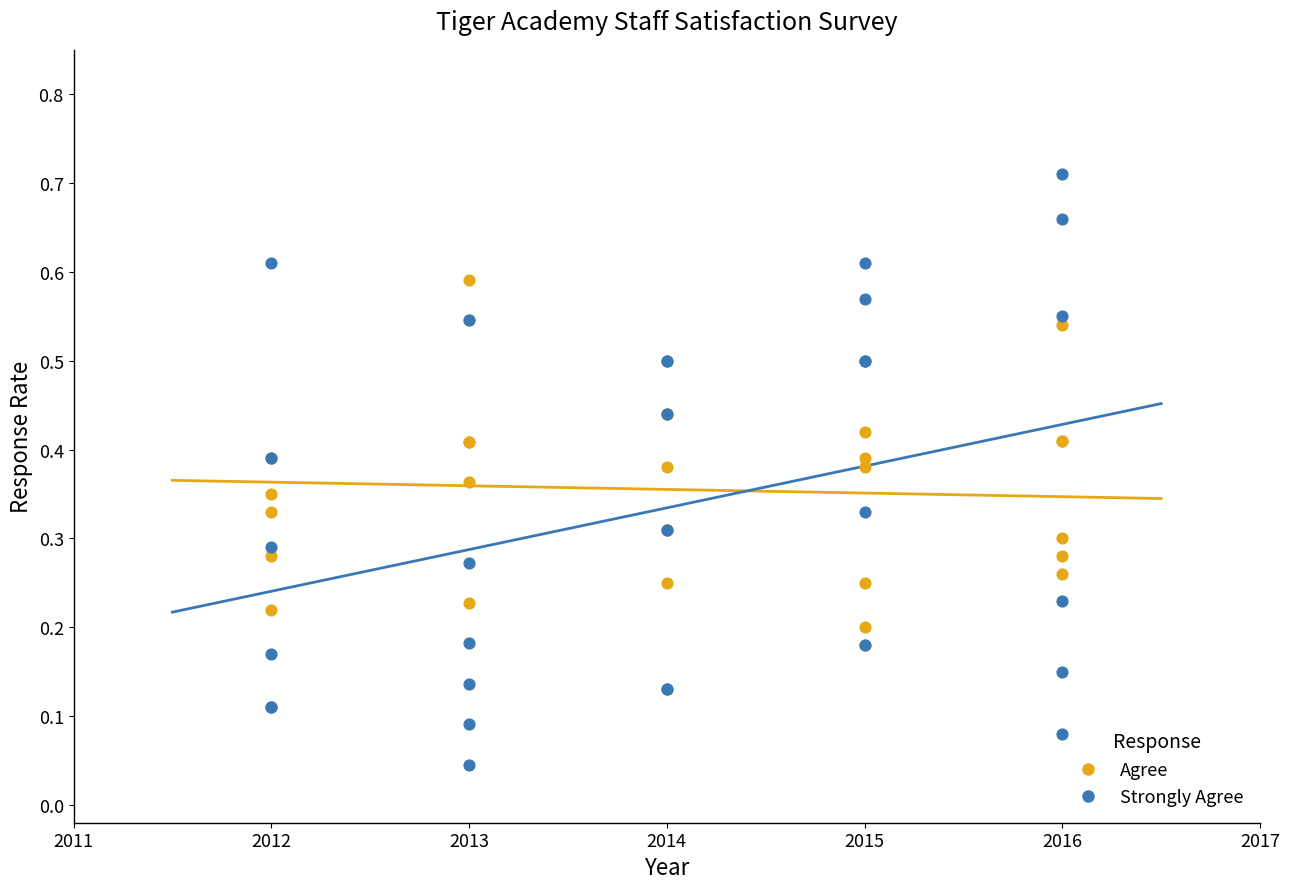

What are all the series names shown in the legend?

Agree, Strongly Agree